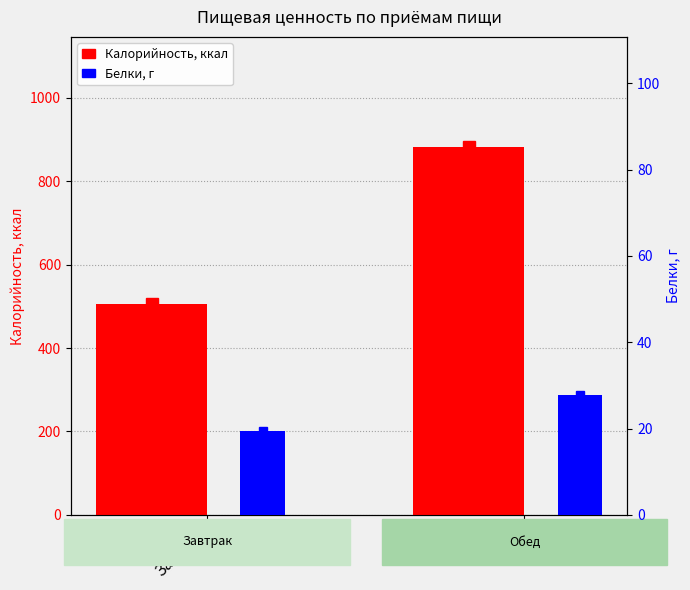

What is the maximum value for Калорийность?

881.6